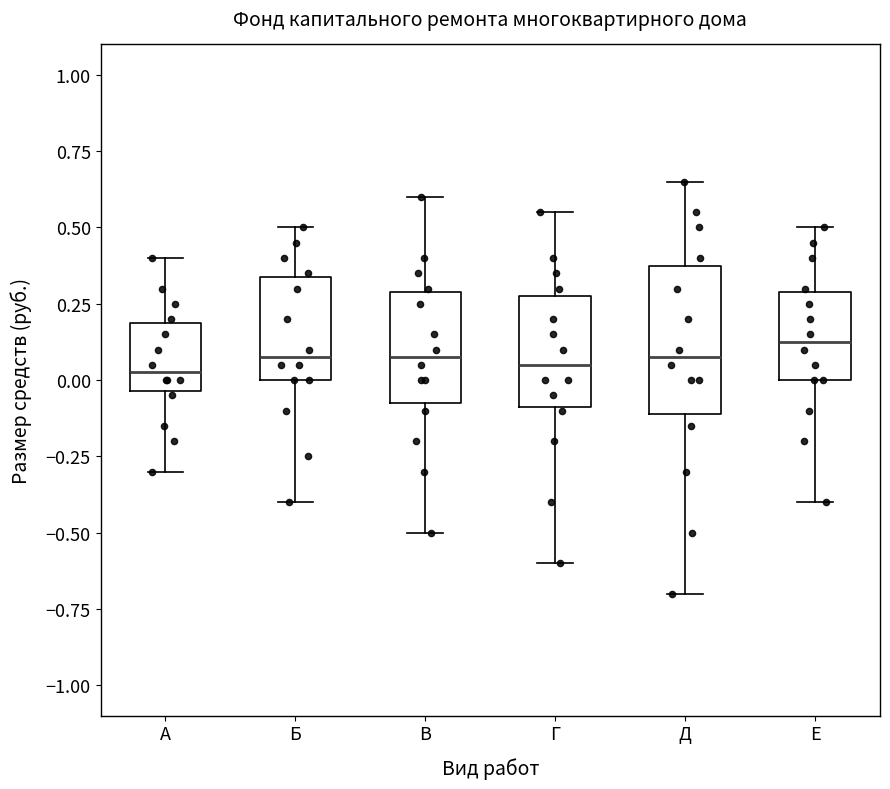

Comparing the boxes themselves (not the whiskers), which one is the tallest?

Д